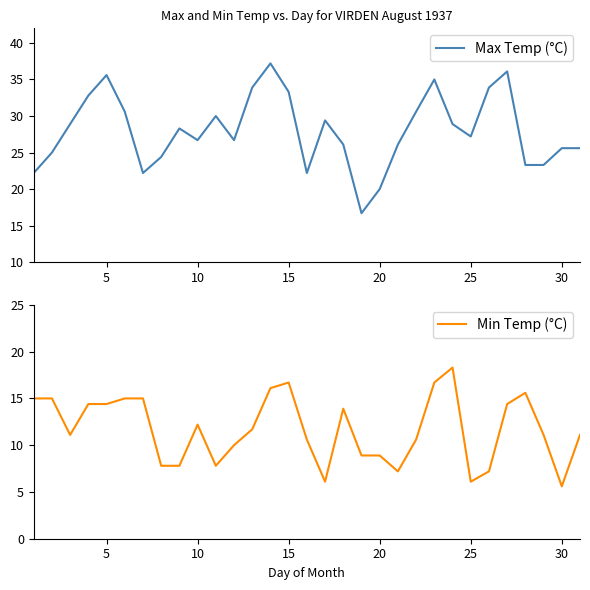

How many series are shown in this chart?

2